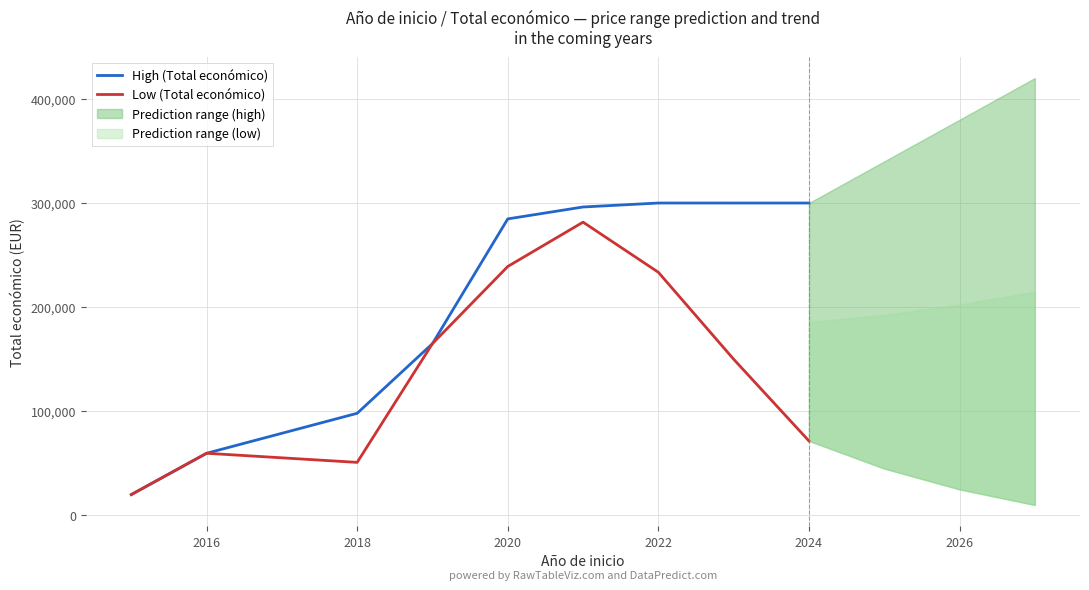

The value of Low (Total económico) at 2022 is 361835. True or false?

False